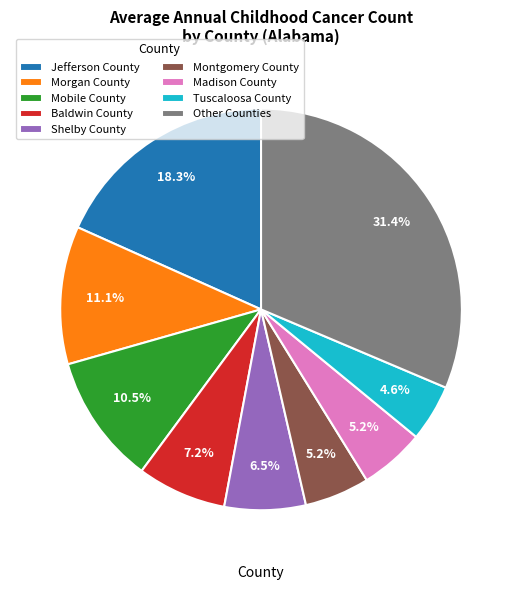

Count the number of slices in the pie.

9